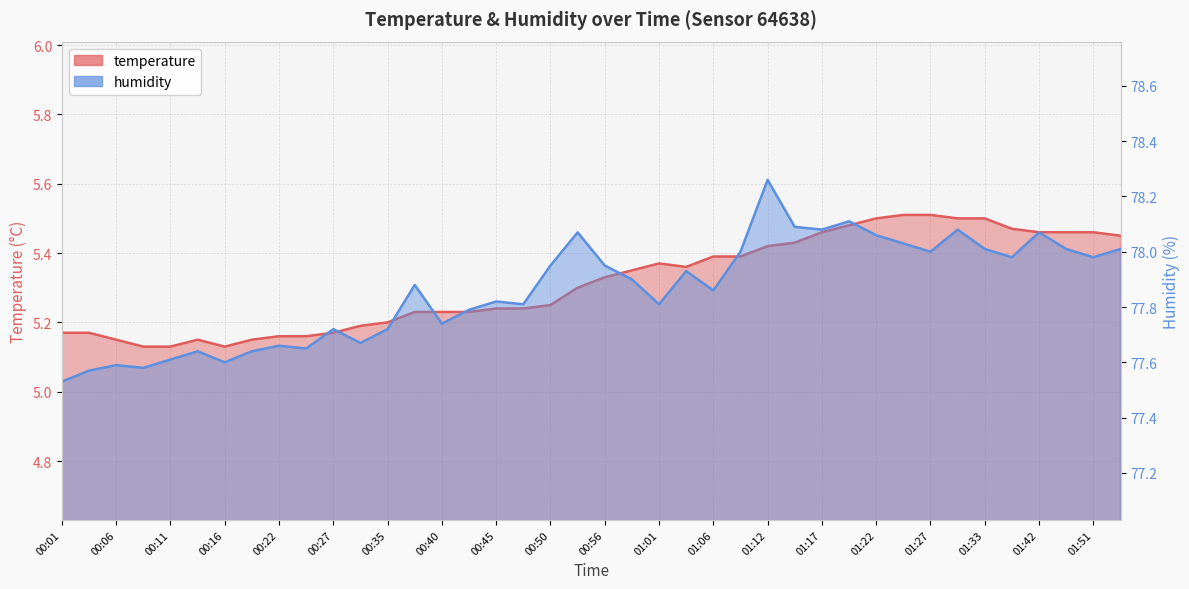

Reading left to right, list all the values displayed in this chart.

temperature: 5.2	5.2	5.2	5.1	5.1	5.2	5.1	5.2	5.2	5.2	5.2	5.2	5.2	5.2	5.2	5.2	5.2	5.2	5.2	5.3	5.3	5.3	5.4	5.4	5.4	5.4	5.4	5.4	5.5	5.5	5.5	5.5	5.5	5.5	5.5	5.5	5.5	5.5	5.5	5.5
humidity: 77.5	77.6	77.6	77.6	77.6	77.6	77.6	77.6	77.7	77.7	77.7	77.7	77.7	77.9	77.7	77.8	77.8	77.8	78.0	78.1	78.0	77.9	77.8	77.9	77.9	78.0	78.3	78.1	78.1	78.1	78.1	78.0	78.0	78.1	78.0	78.0	78.1	78.0	78.0	78.0